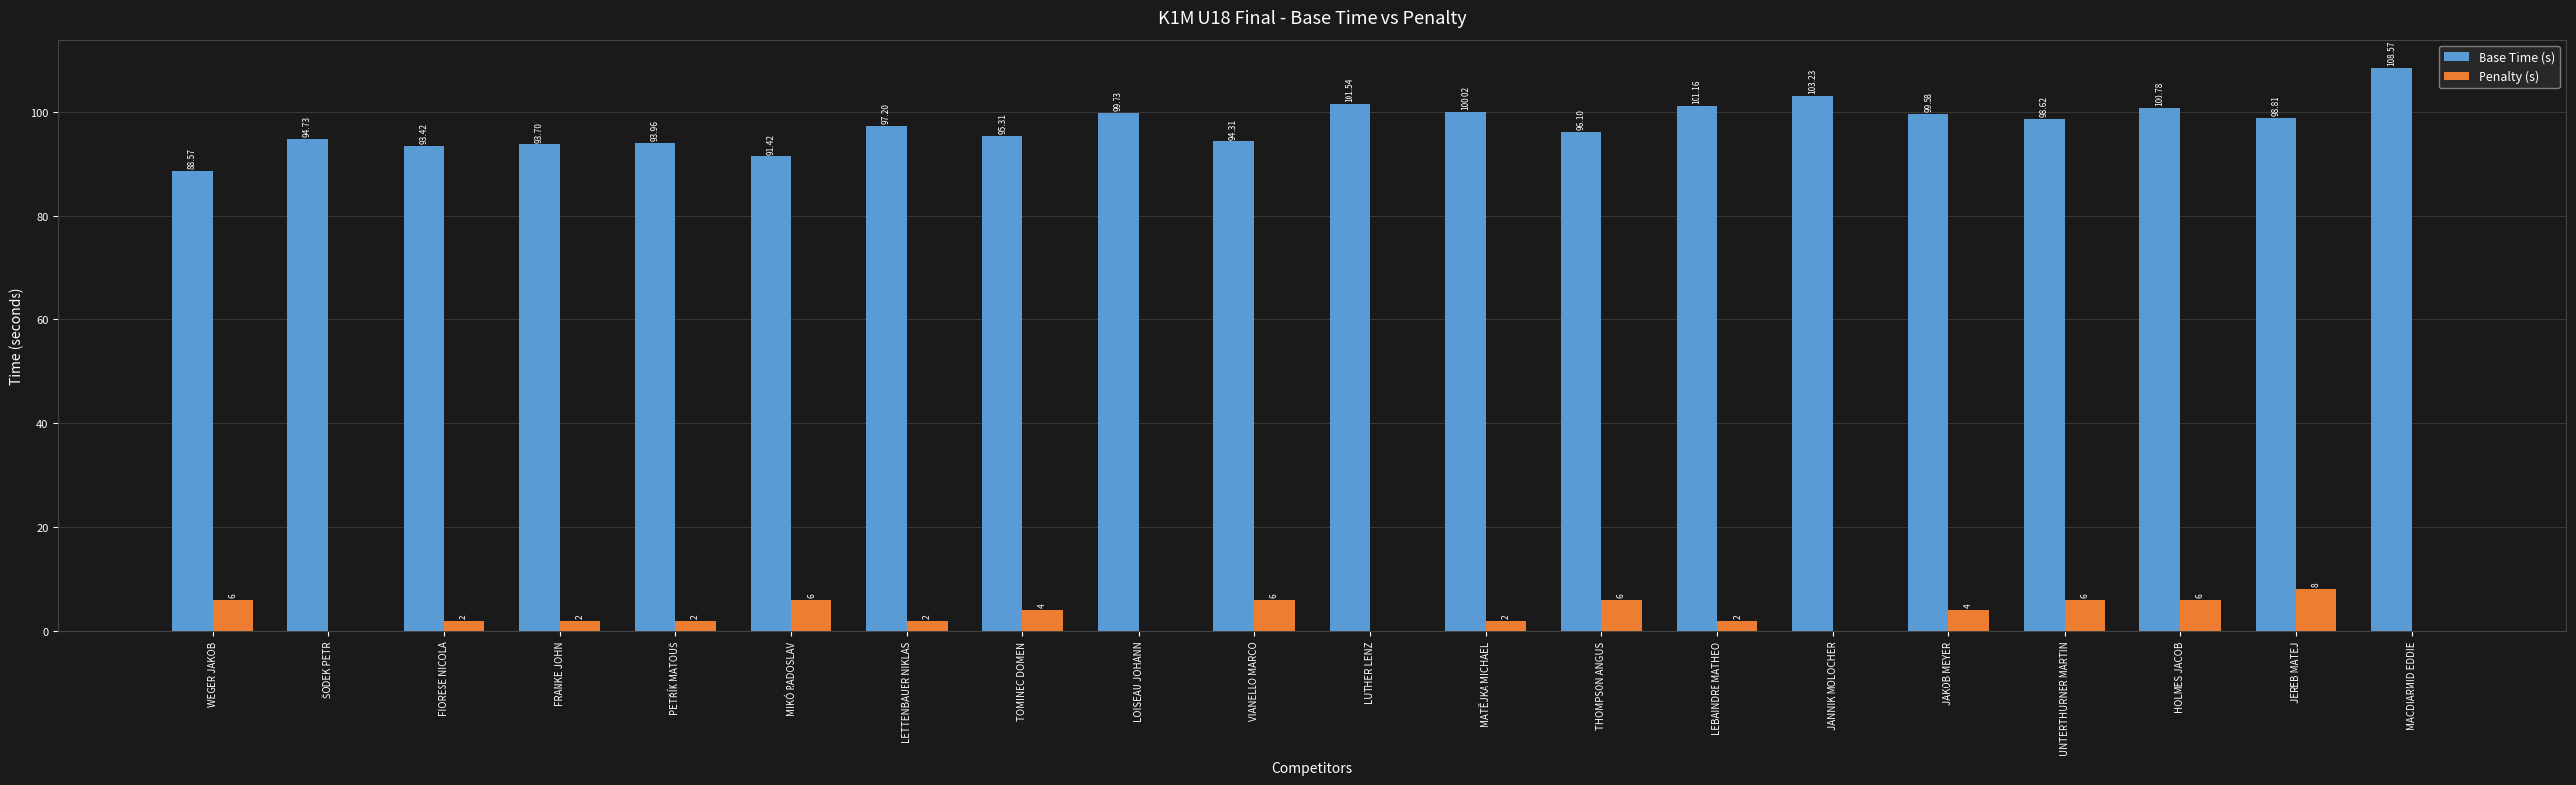

Which label corresponds to the largest value in the chart?

MACDIARMID EDDIE